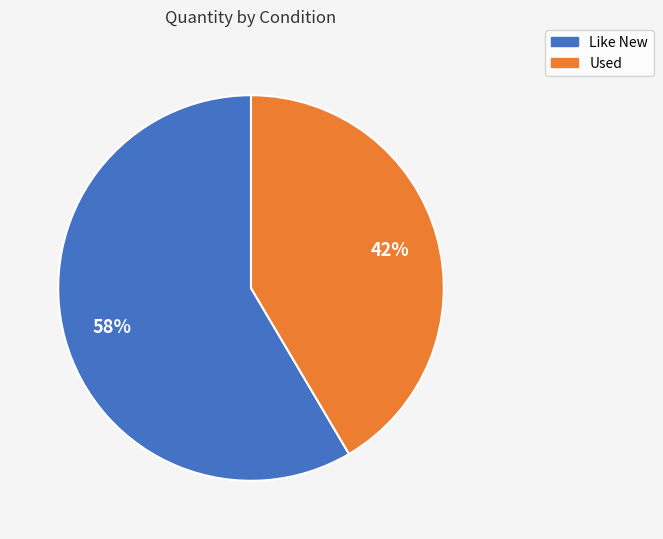

Rank the categories by value from highest to lowest.

Like New, Used